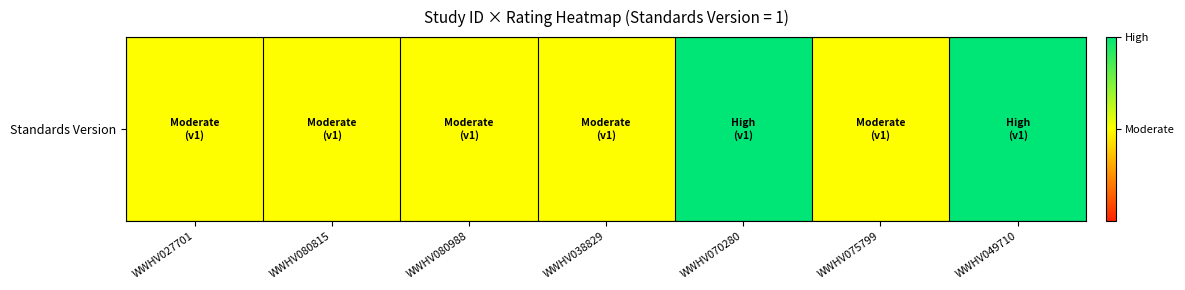

What is the sum of all values?

4.5